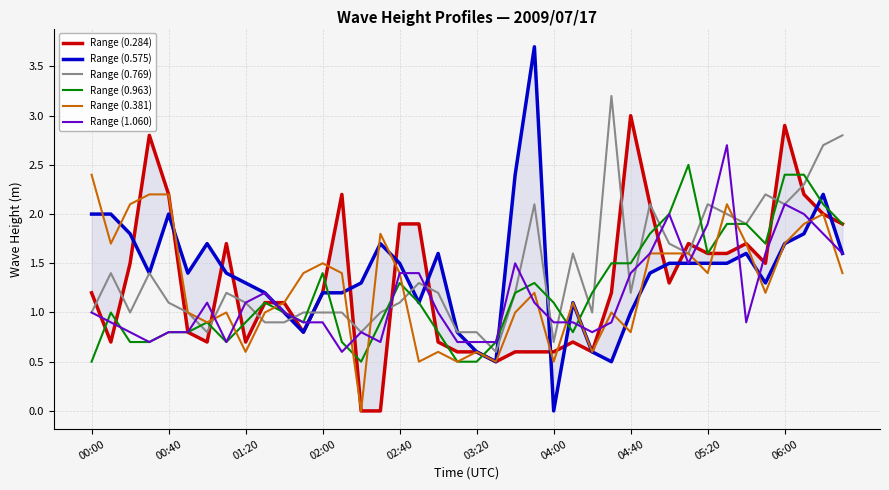

What is the approximate value of Range (1.060) at 29?

1.6